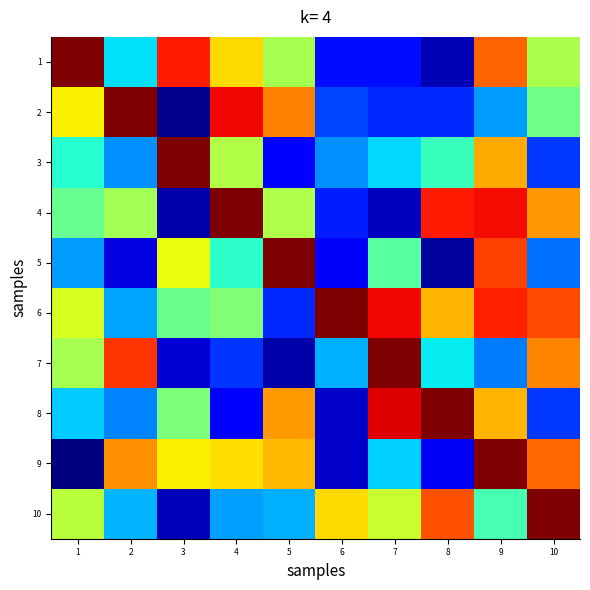

Which series has the largest range (max minus min)?

9